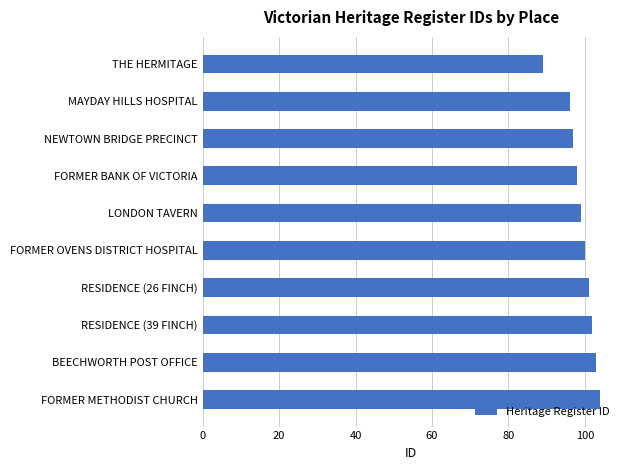

The chart shows a value of 130 at FORMER BANK OF VICTORIA. True or false?

False